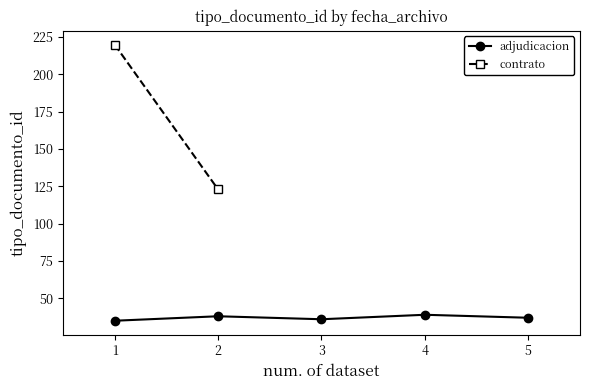

What is the value of the adjudicacion point at the 3rd from the left?

36